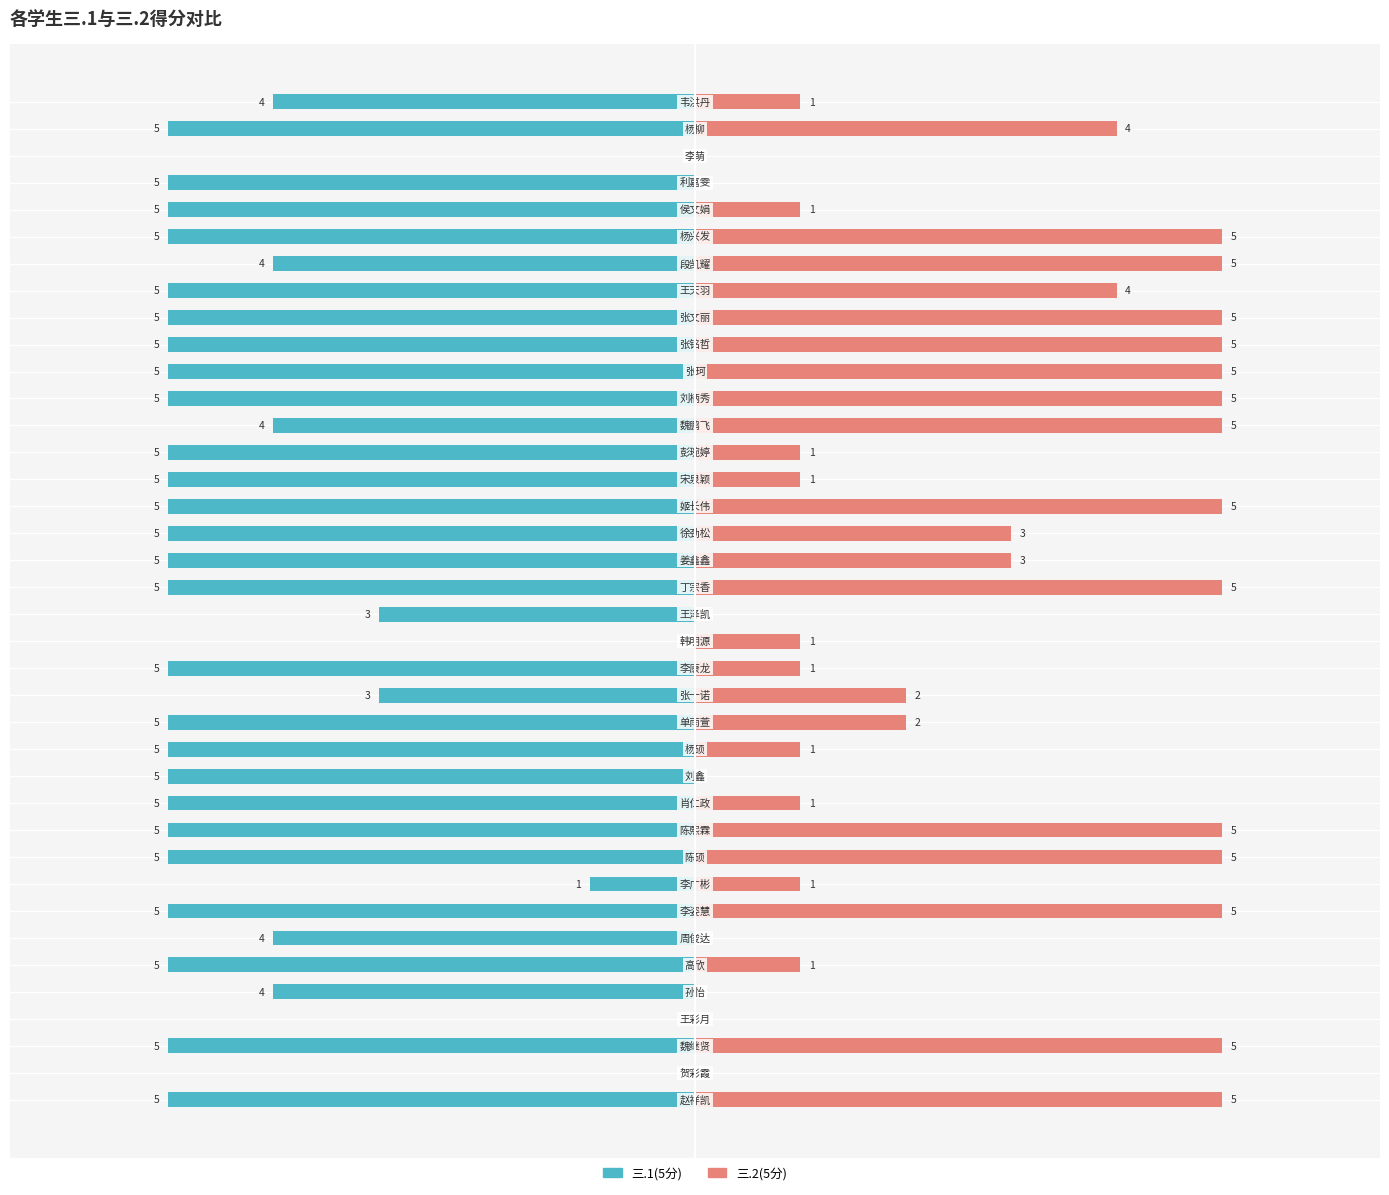

Rank the series at 9 from lowest to highest value.

三.1(5分), 三.2(5分)